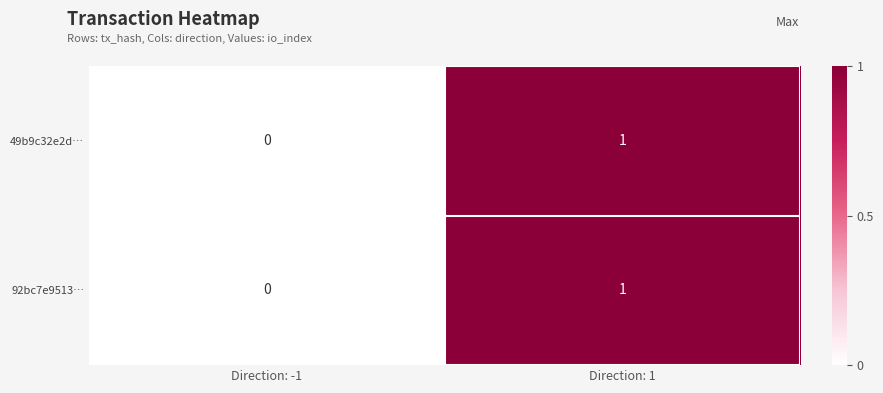

At which category is the sum across all series the highest?

Direction: 1